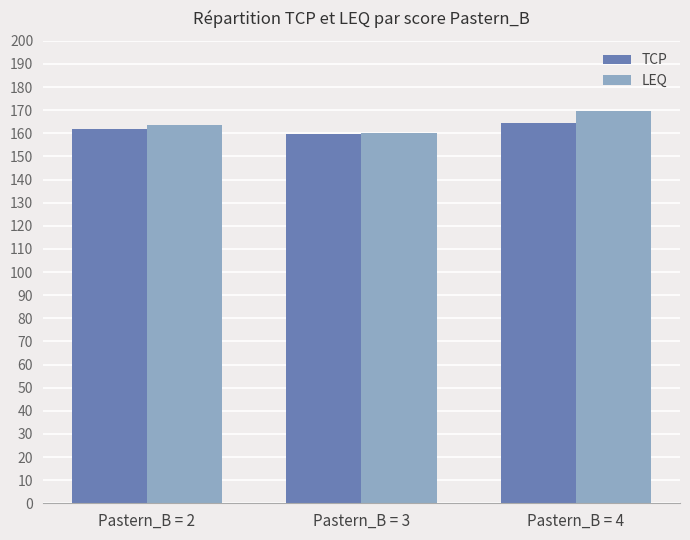

Reading left to right, list all the values displayed in this chart.

TCP: Pastern_B = 2=161.8	Pastern_B = 3=159.5	Pastern_B = 4=164.3
LEQ: Pastern_B = 2=163.7	Pastern_B = 3=160.2	Pastern_B = 4=169.6